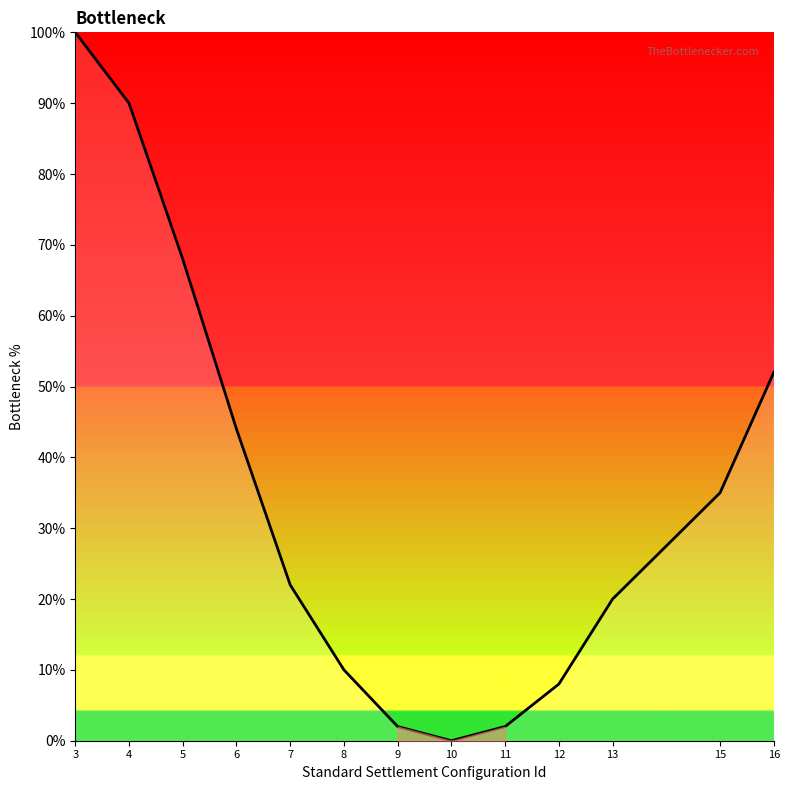

How many data points does each series have?

13